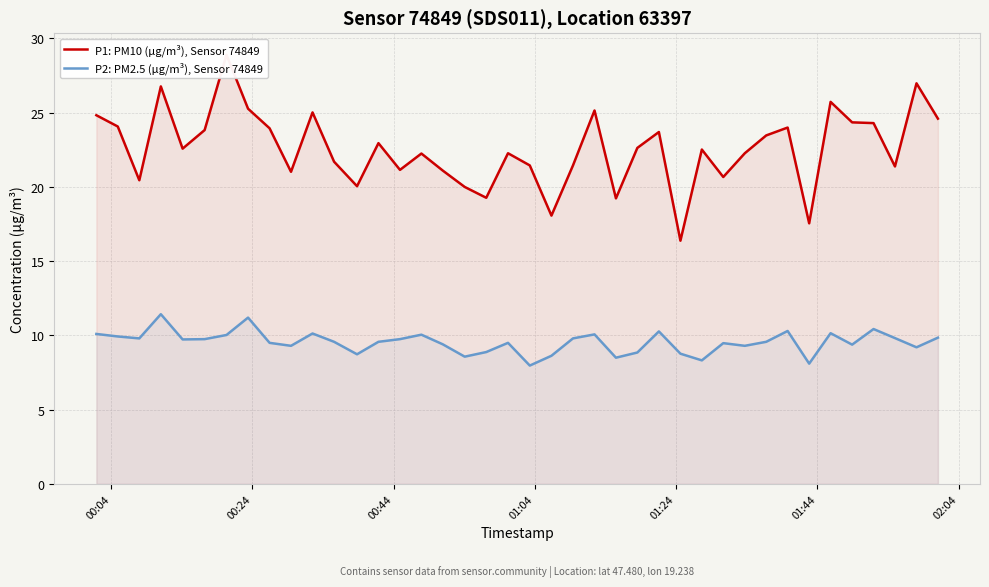

What is the highest value of the P2: PM2.5 (µg/m³), Sensor 74849 series?

11.4